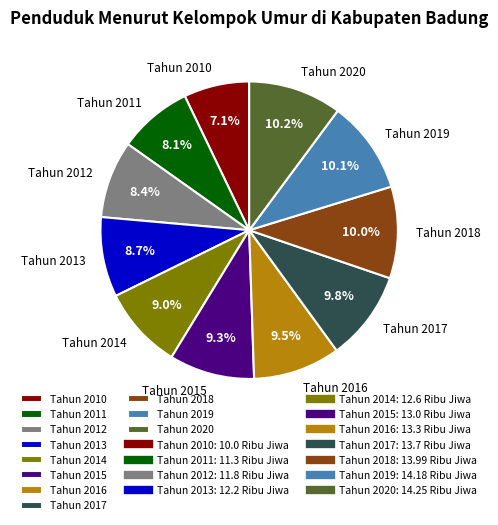

Which slice is the smallest?

Tahun 2010